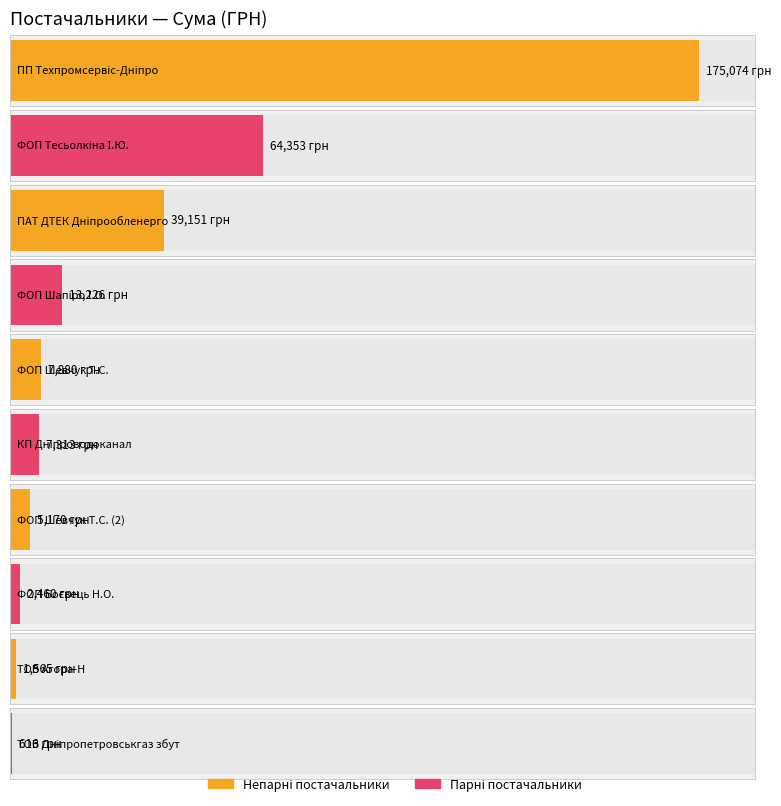

What is the change in value from ФОП "Шапіро І.О." to ФОП "Боєвець Н.О."?

-10765.9